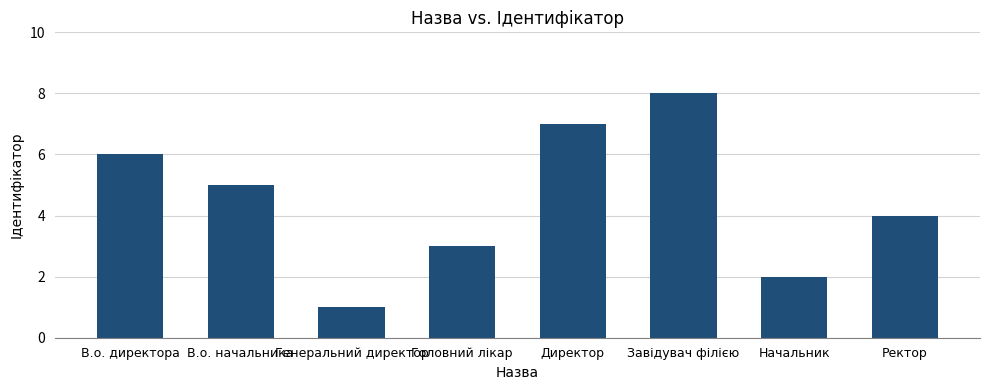

The value at Генеральний директор is 1. True or false?

True